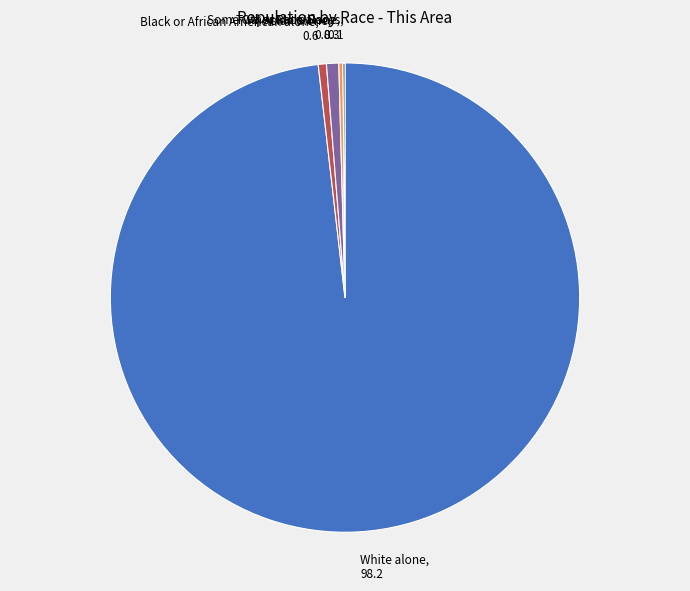

Which slice represents more than half of the pie?

White alone, 98.2